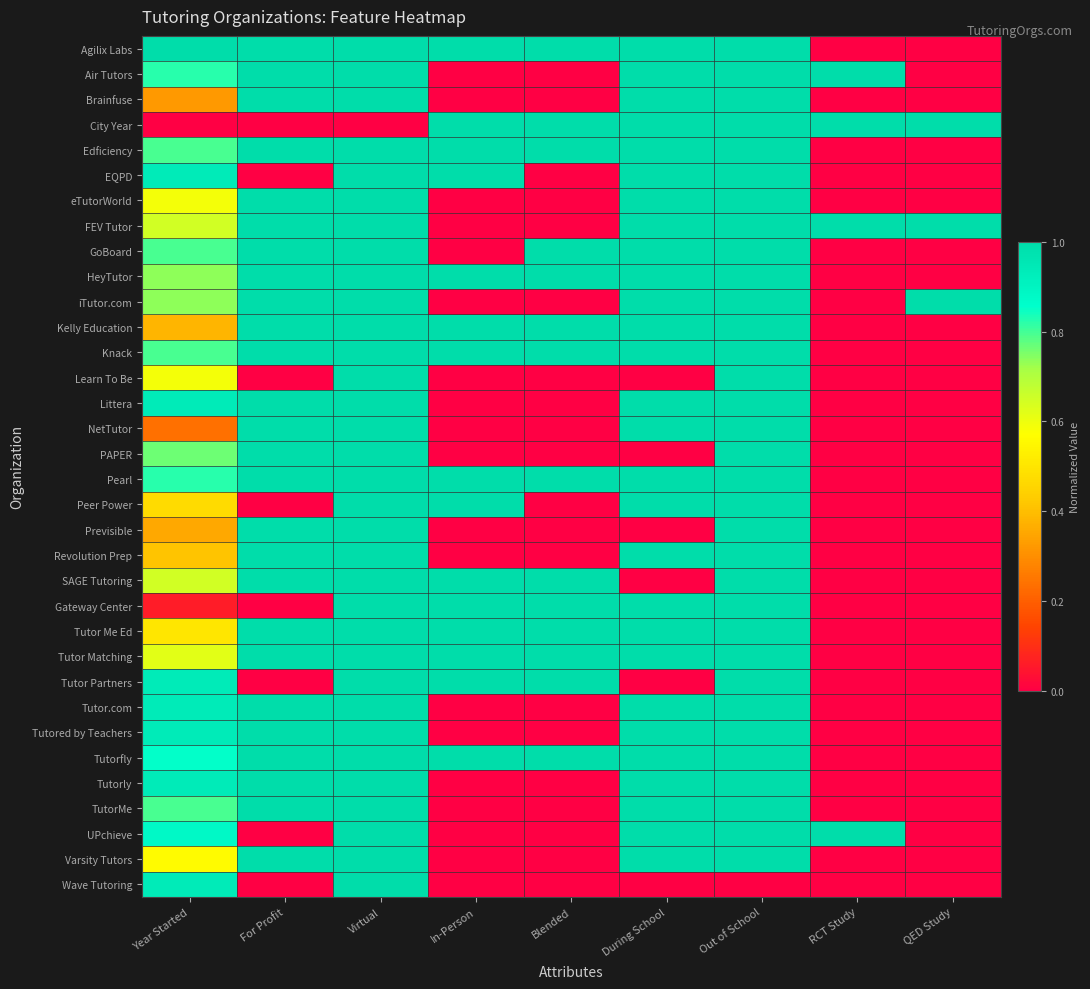

At which category does the chart reach its minimum across all series?

RCT Study